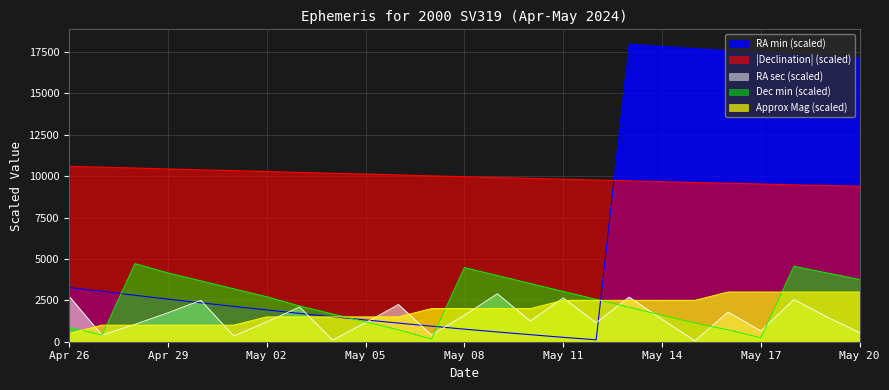

How many data points in Declination min are above 2560?

12